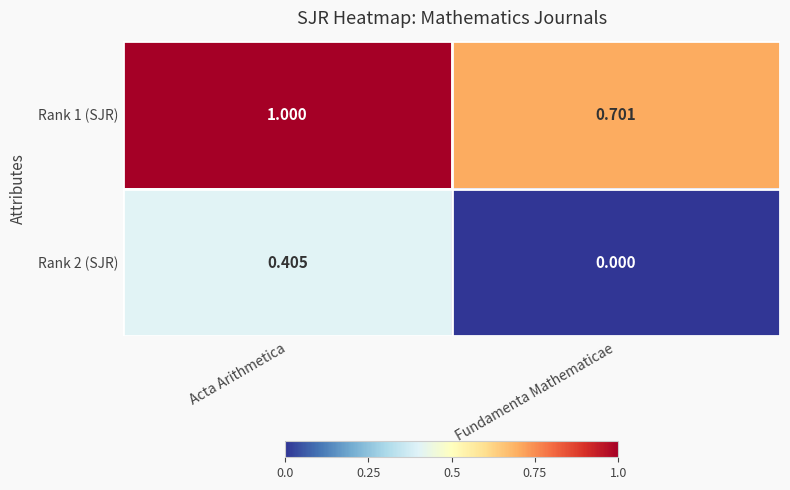

Which series changed the most between Acta Arithmetica and Fundamenta Mathematicae?

Rank 2 (SJR)